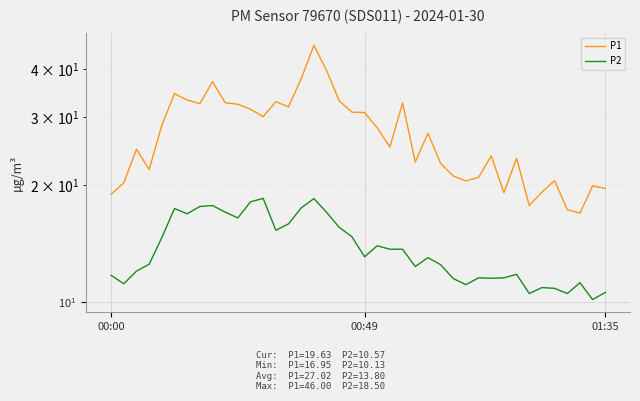

At how many categories does at least one series exceed 38?

2